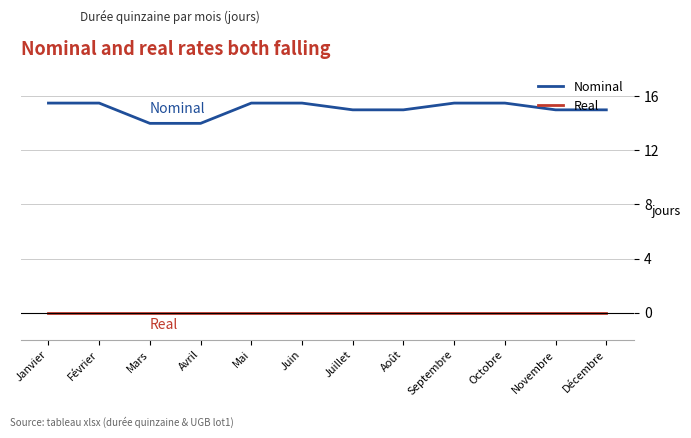

What is the minimum value for Nominal?

14.0